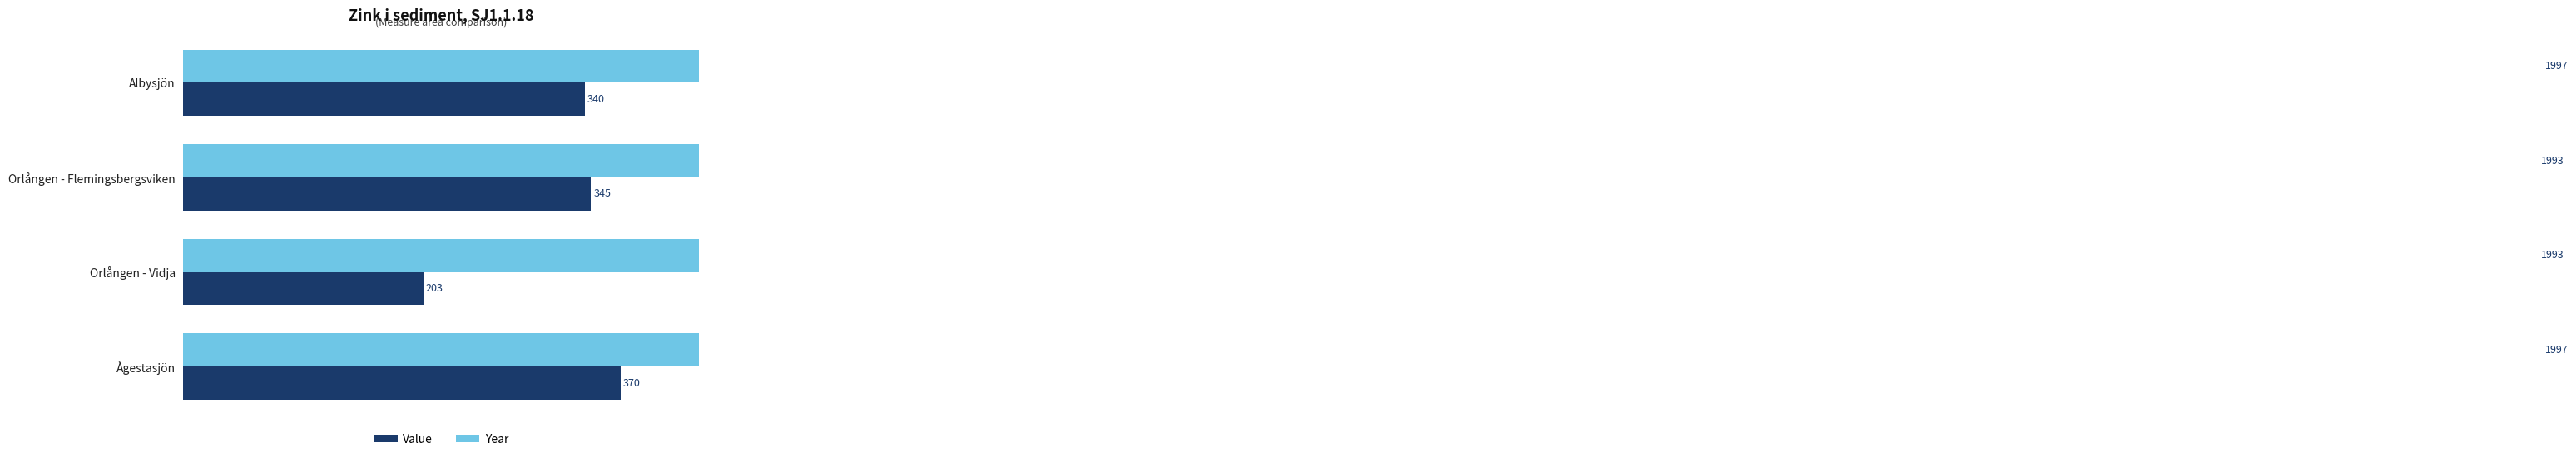

How many bars are there in each group?

2